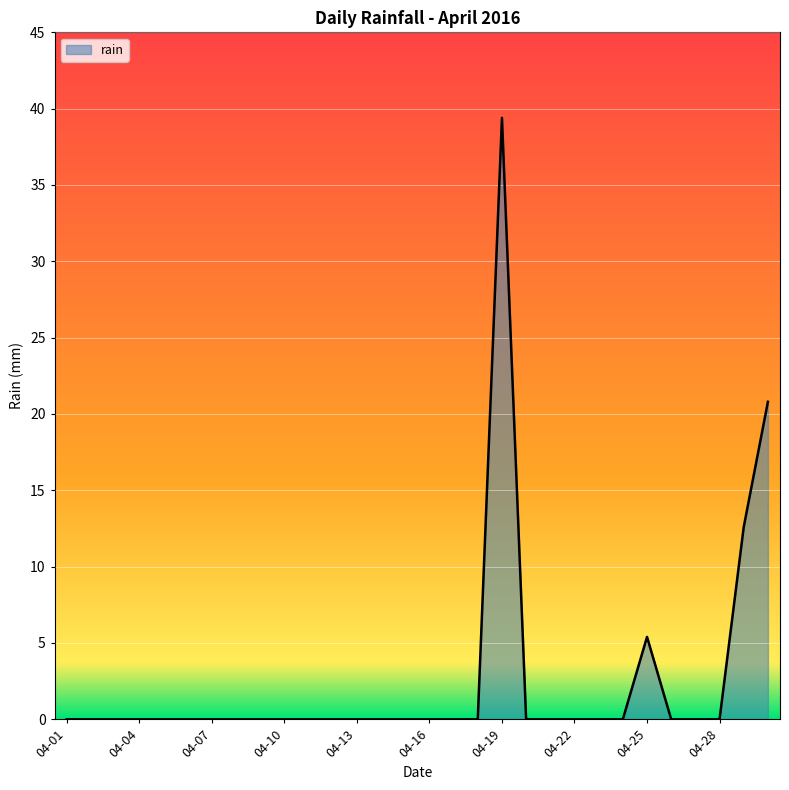

What is the maximum value shown in the chart?

39.4